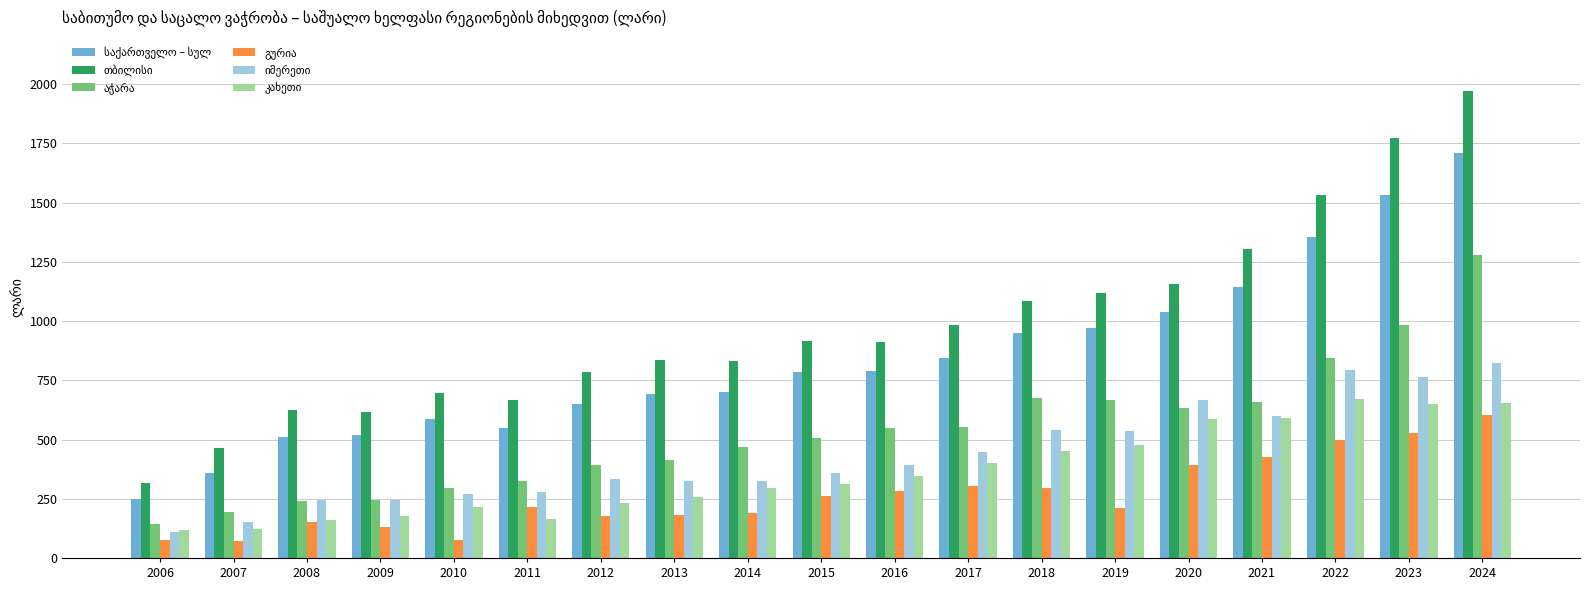

Which category has the highest value across all series?

2024